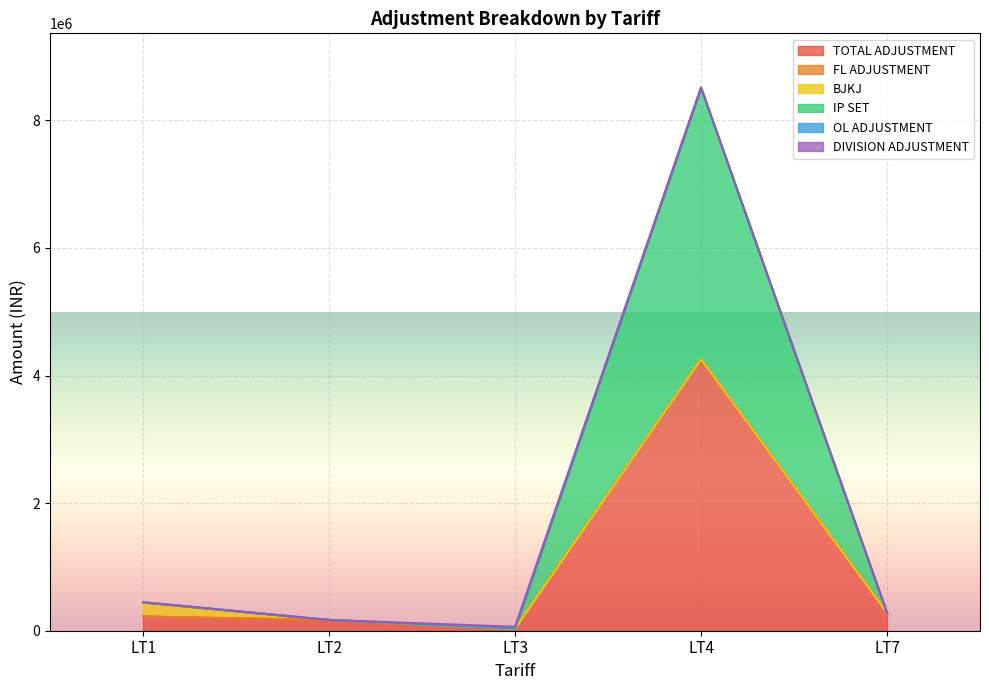

Rank the series by their maximum value, from lowest to highest.

FL ADJUSTMENT, OL ADJUSTMENT, DIVISION ADJUSTMENT, BJKJ, TOTAL ADJUSTMENT, IP SET